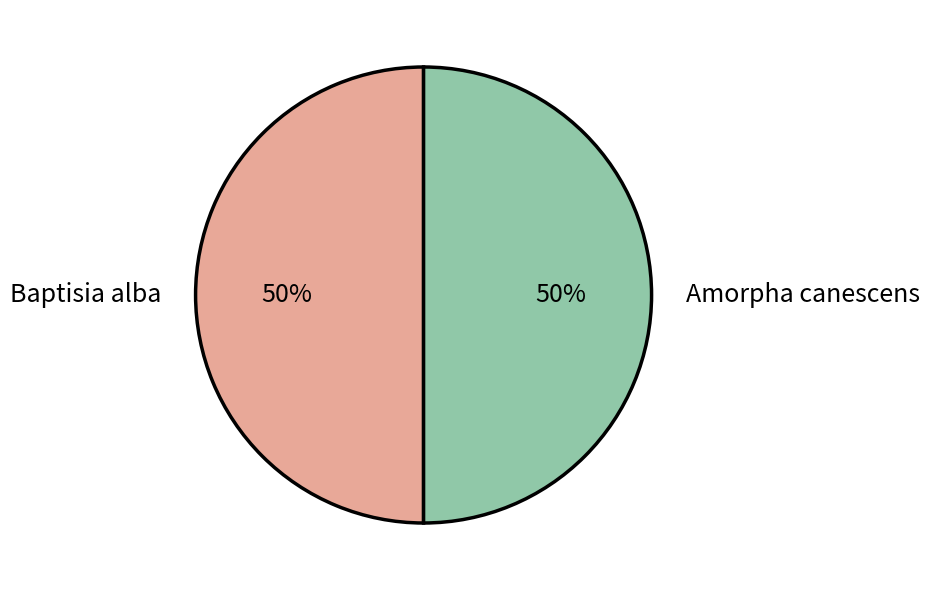

What percentage is the Amorpha canescens slice, to the nearest percent?

50%